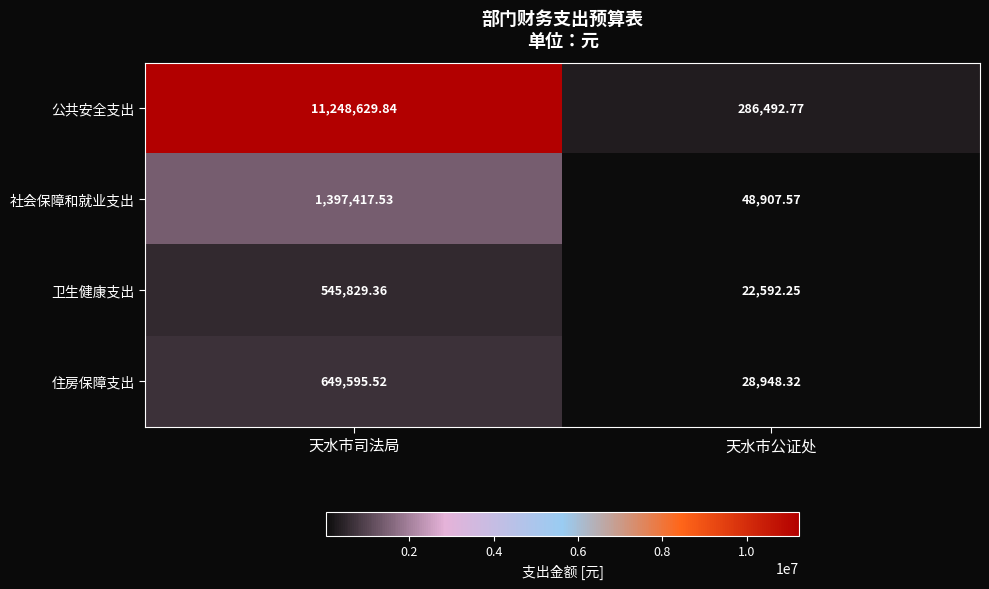

How many categories are shown in the chart?

2